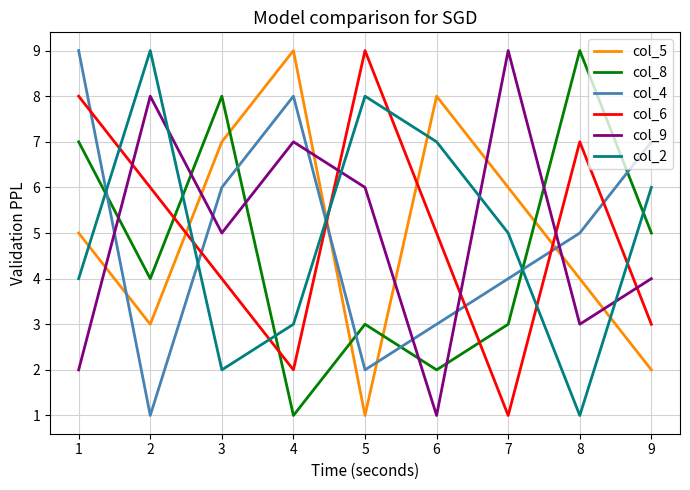

True or false: col_9 has a value of 9 at 4.

False